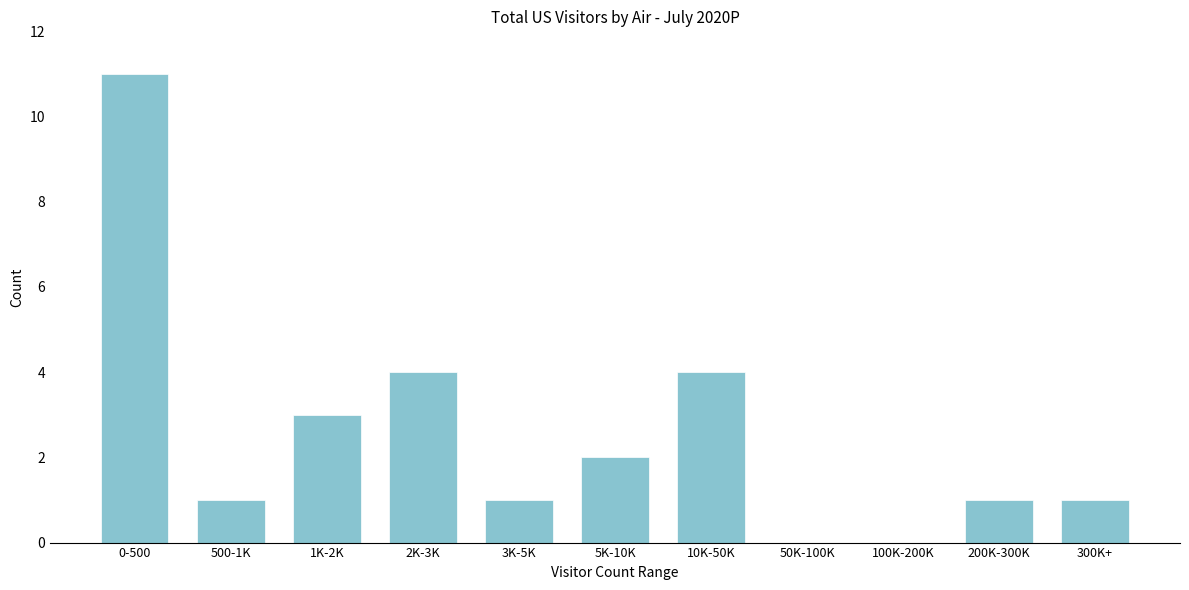

Reading left to right, transcribe all the data shown in this chart.

0-500=11	500-1K=1	1K-2K=3	2K-3K=4	3K-5K=1	5K-10K=2	10K-50K=4	50K-100K=0	100K-200K=0	200K-300K=1	300K+=1